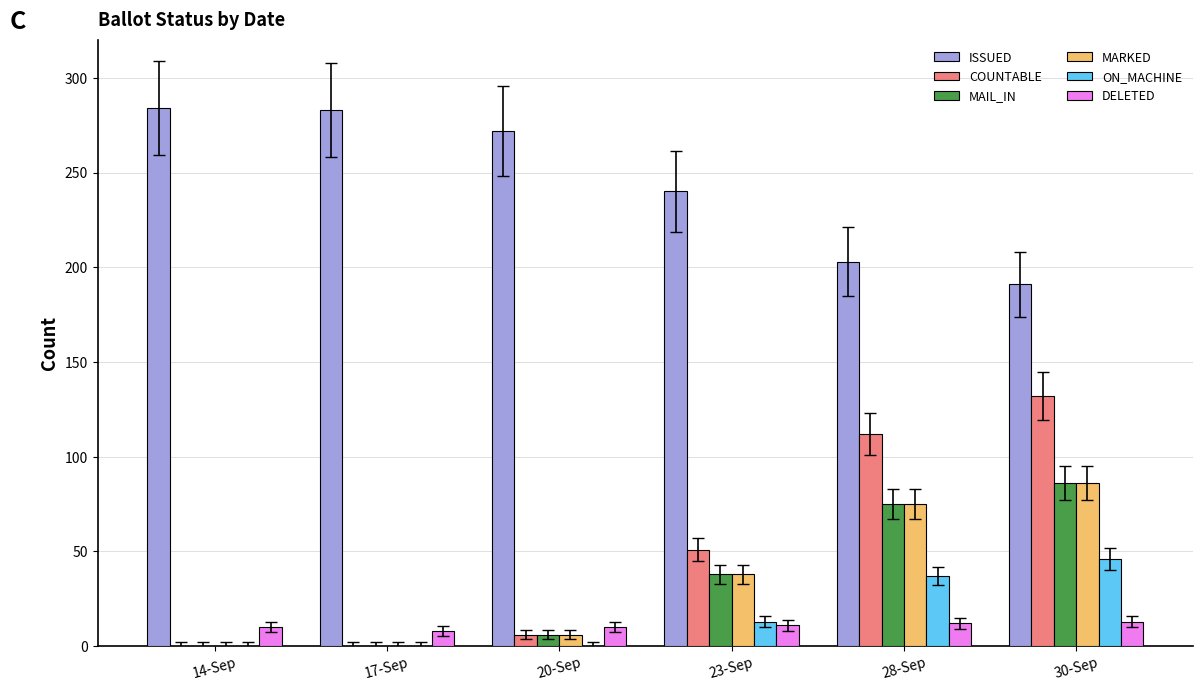

At which label is MAIL_IN closest to 43?

23-Sep